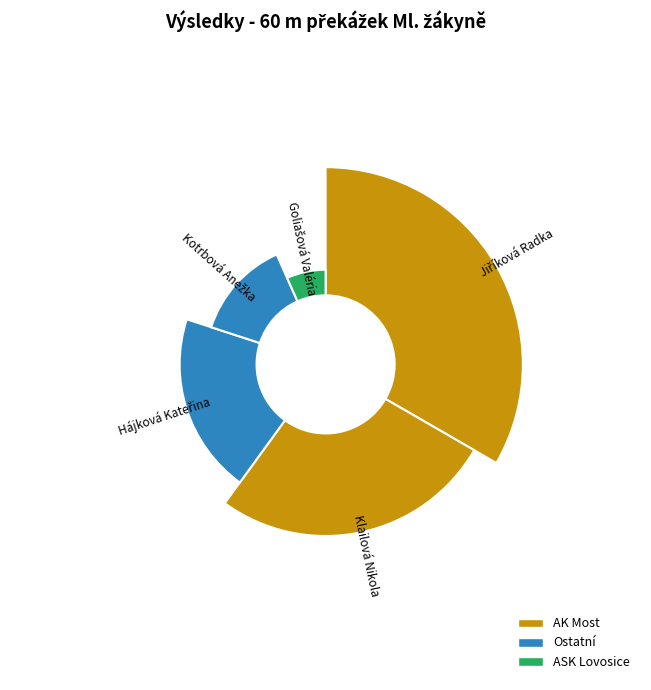

Is there any slice that represents more than half of the pie?

No